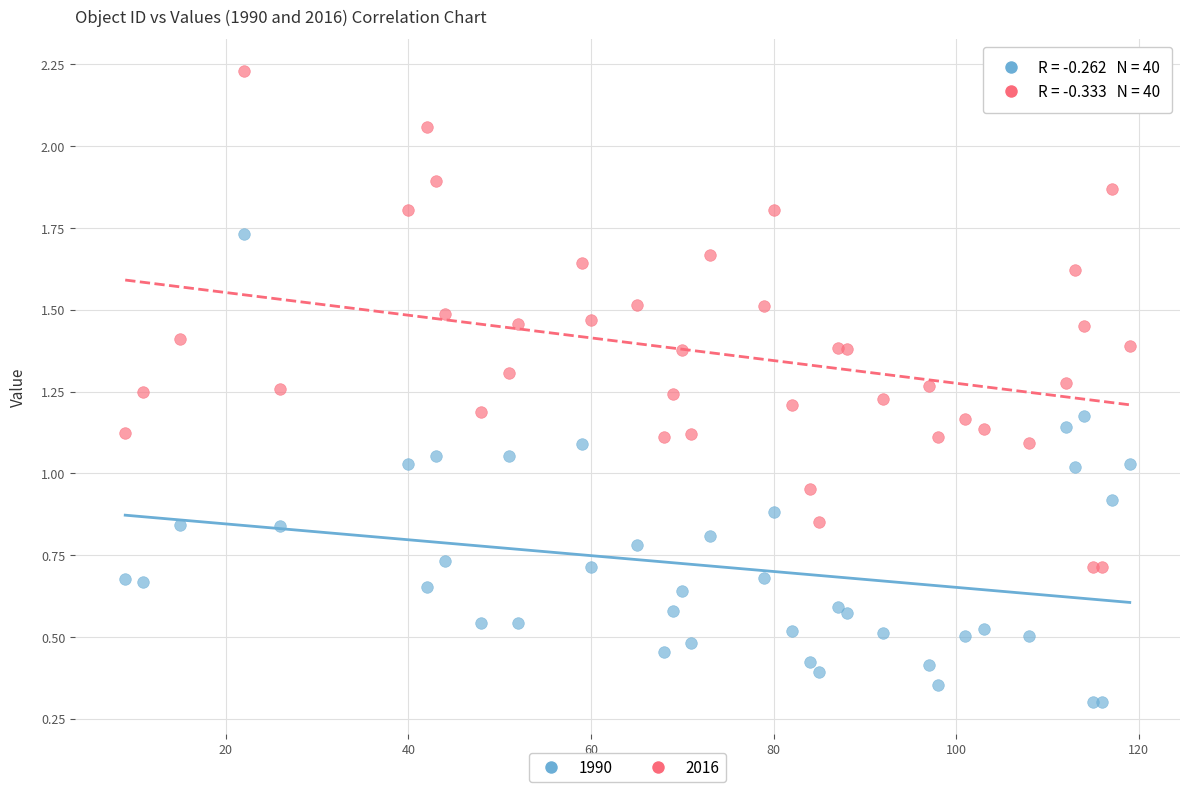

Which series has the widest spread of Y values?

2016